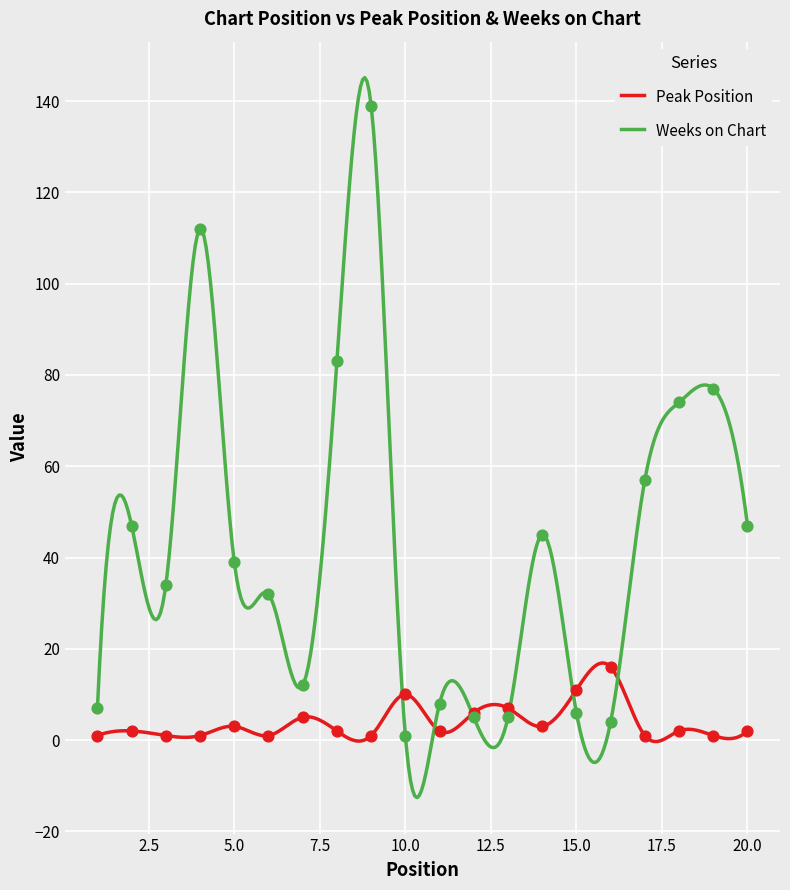

Which series reaches the minimum Y coordinate?

Peak Position